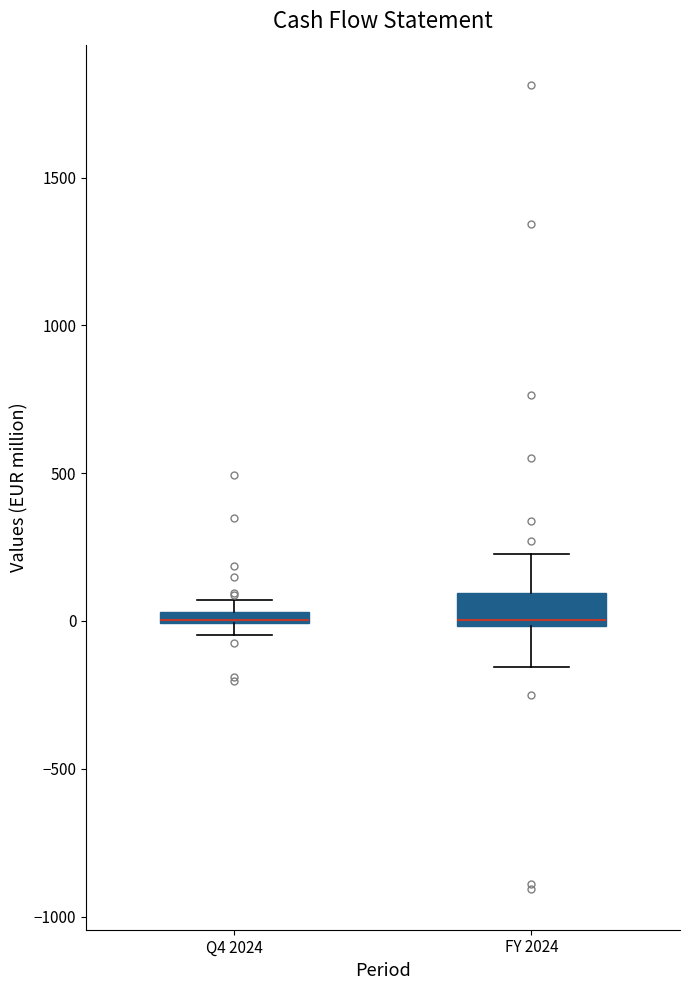

Which box is the tallest, from its lower edge to its upper edge?

FY 2024